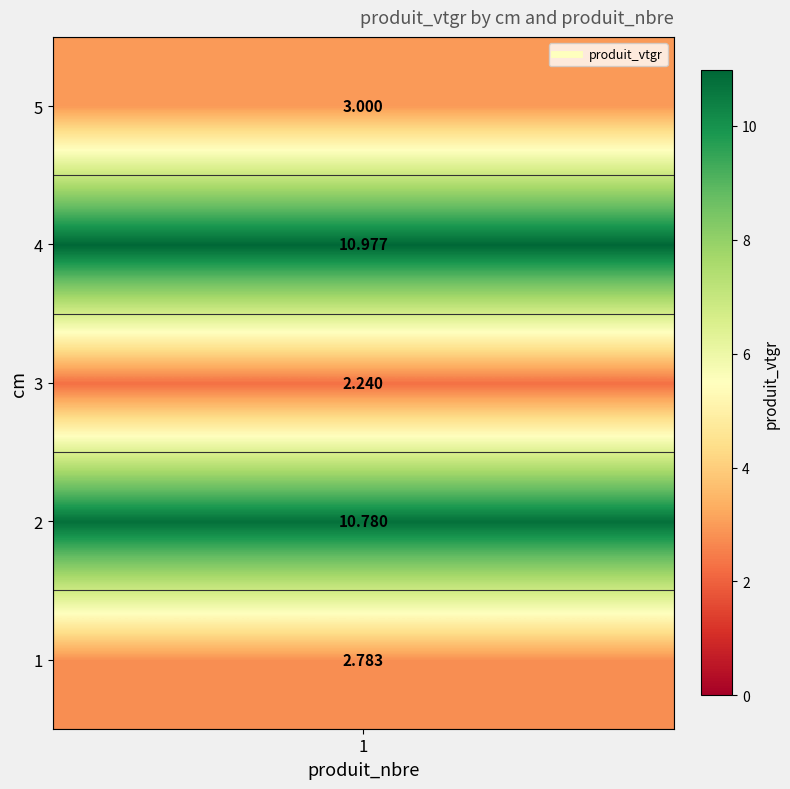

Approximately how many times larger is the value at 3 compared to 5?

0.7